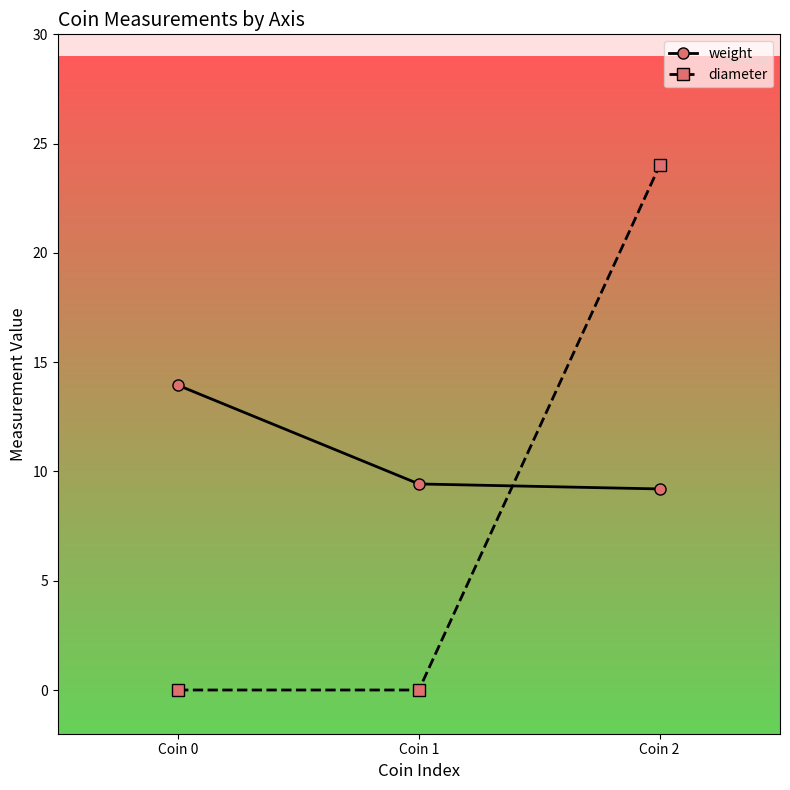

What is the sum of the diameter values at Coin 2 and Coin 0?

24.0